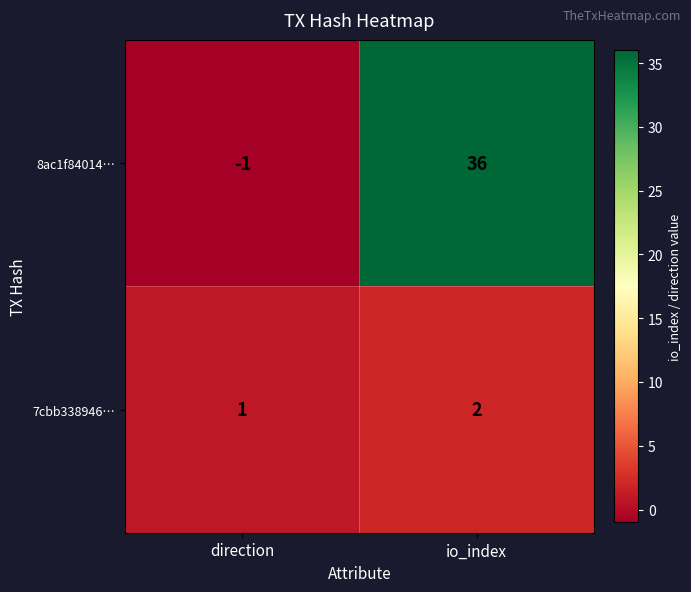

How many positive values does the 8ac1f84014… series have?

1